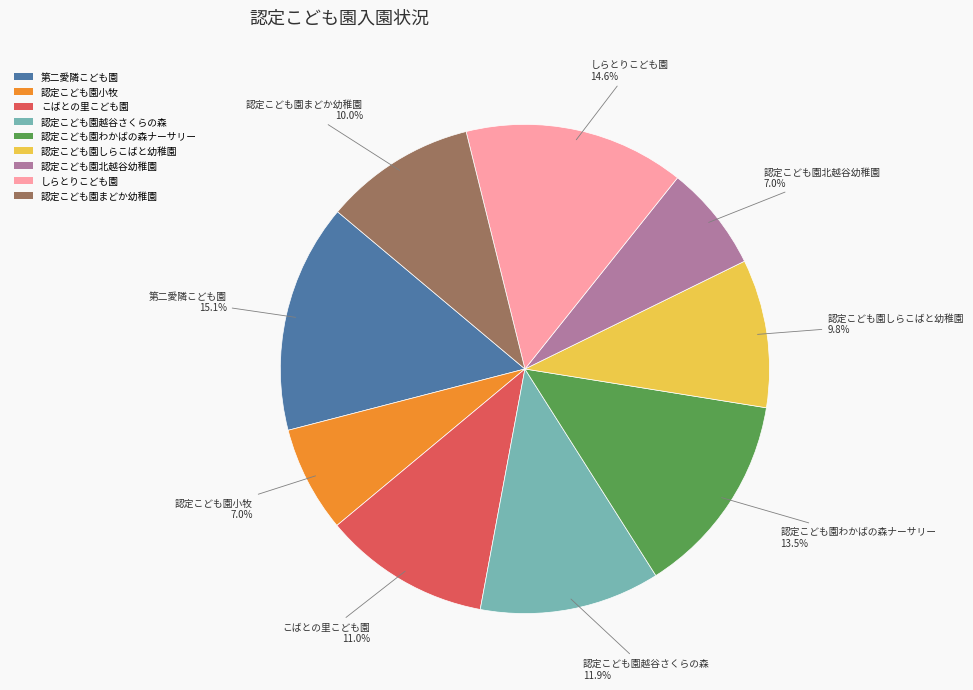

To the nearest percent, what portion does 認定こども園越谷さくらの森 represent?

12%